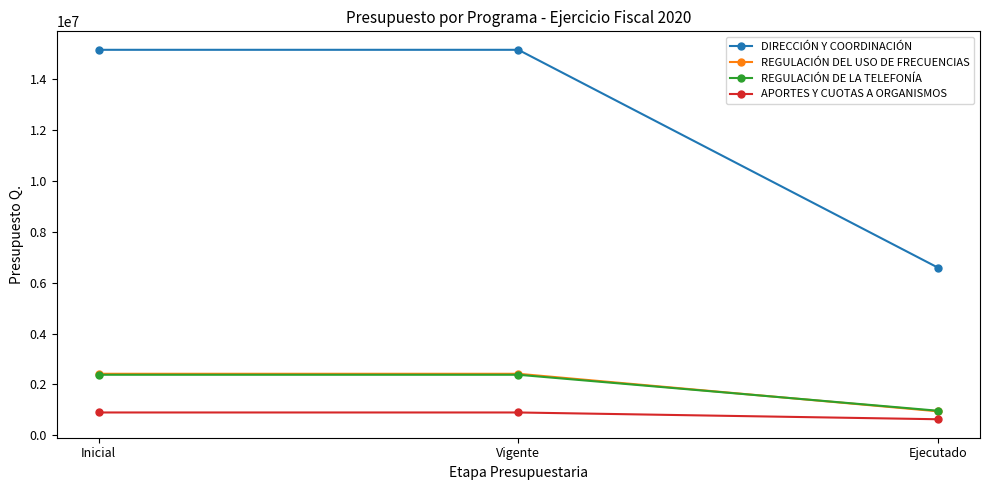

Does the chart have visible grid lines?

No